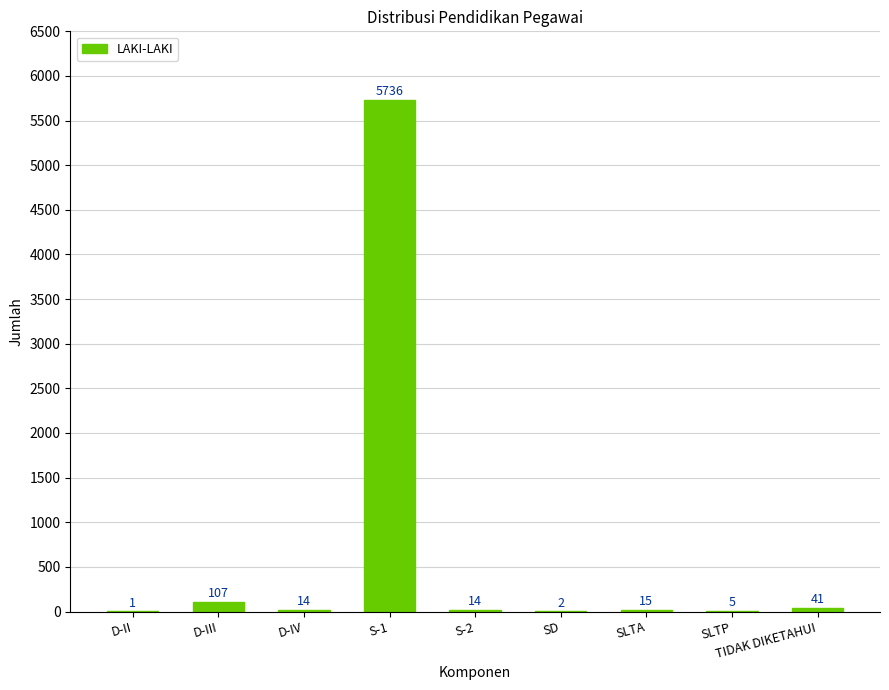

What is the ratio of the value at D-II to the value at SLTP?

0.2